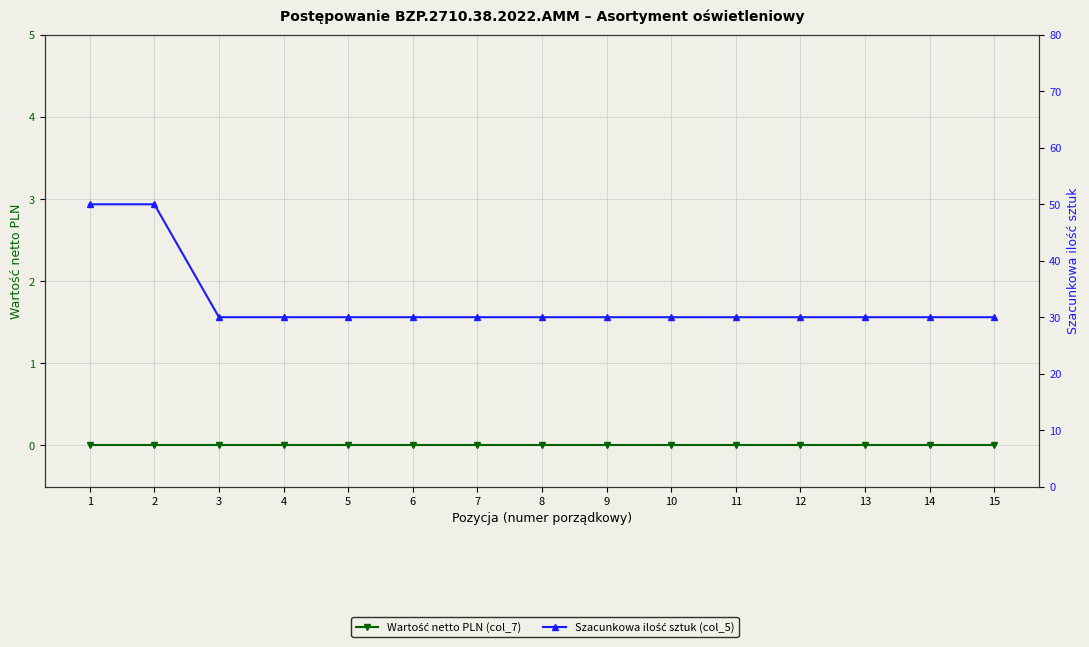

True or false: Szacunkowa ilość sztuk (col_5) and Wartość netto PLN (col_7) intersect in this chart.

False